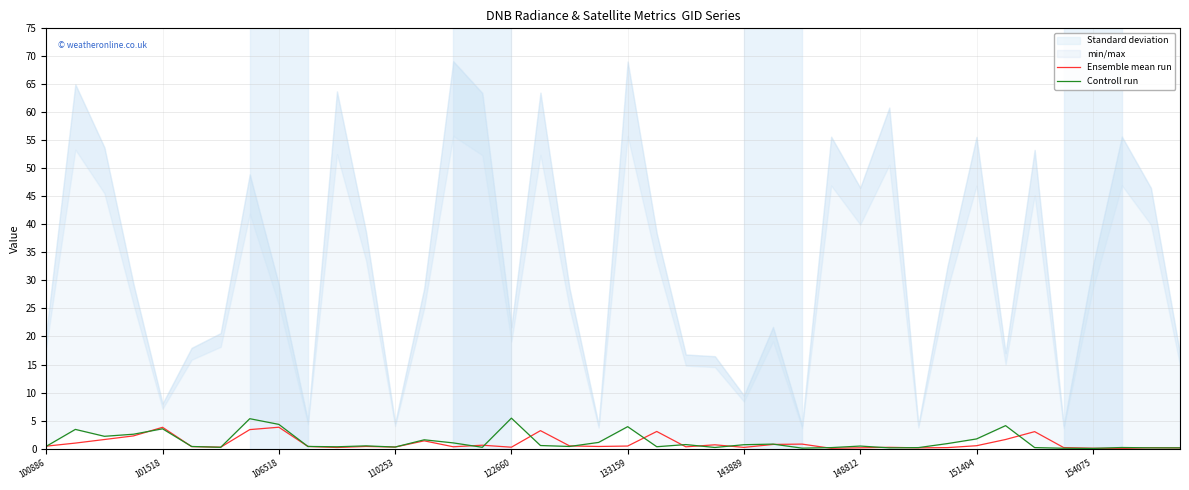

Is the value of Ensemble mean run at 23 greater than the value of Controll run at 37?

Yes